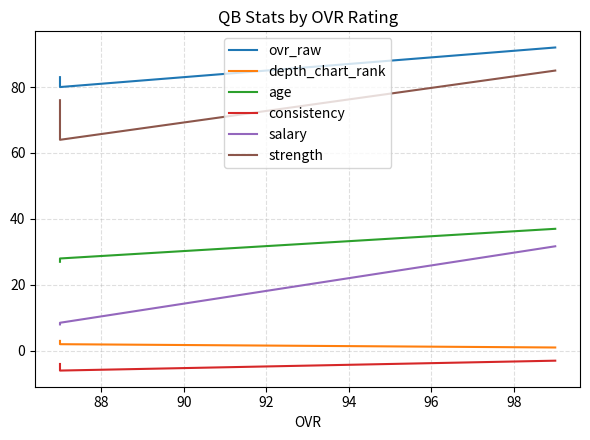

Read the ovr_raw value at 90.

83.0